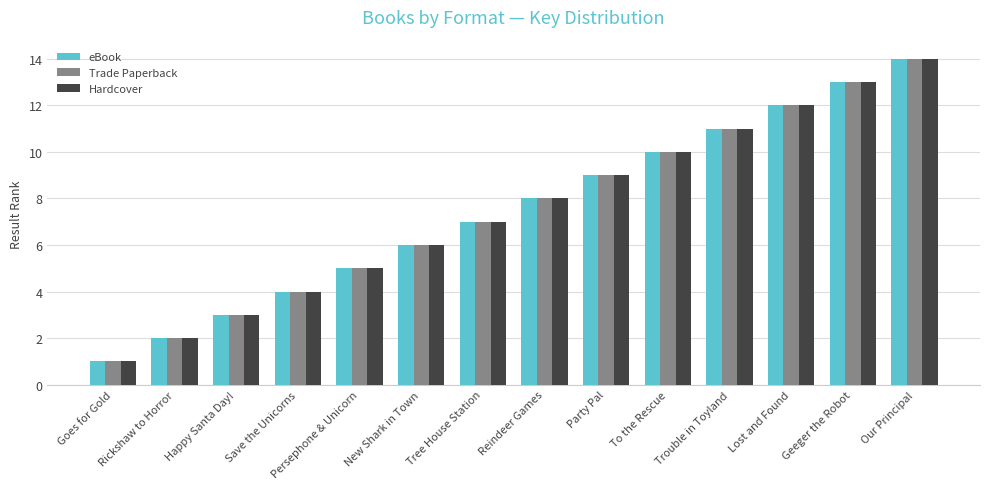

How many bars are there in total?

42